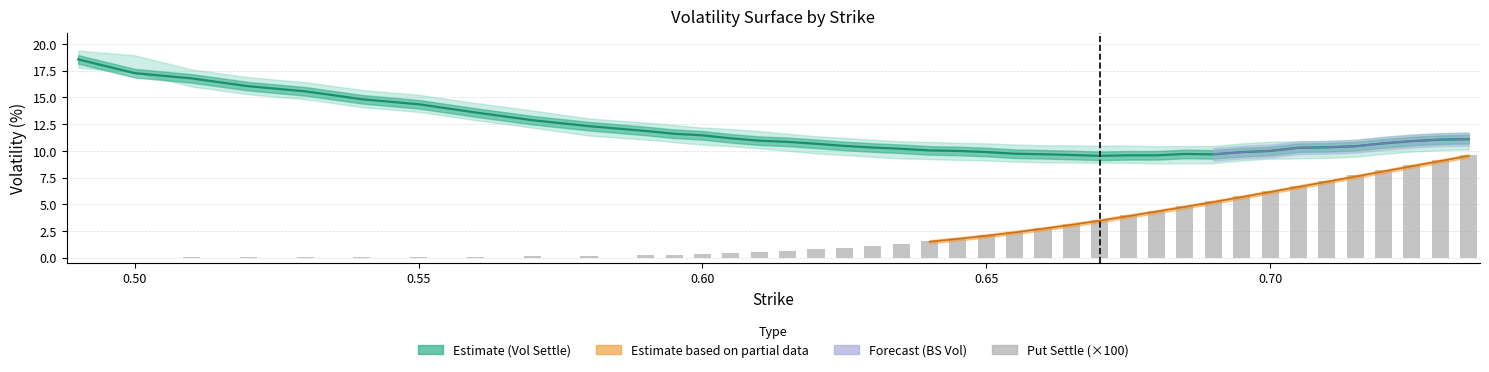

How many bars are there in total?

40